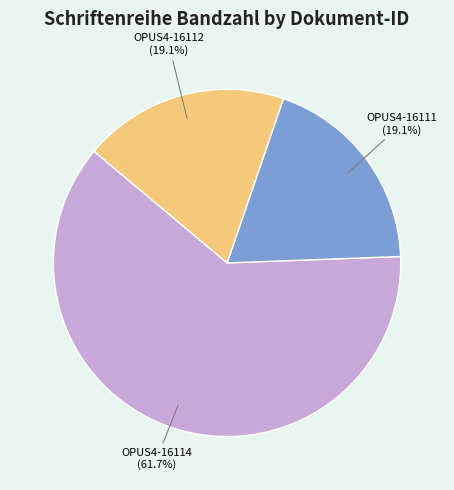

Is there a majority slice in this chart?

Yes